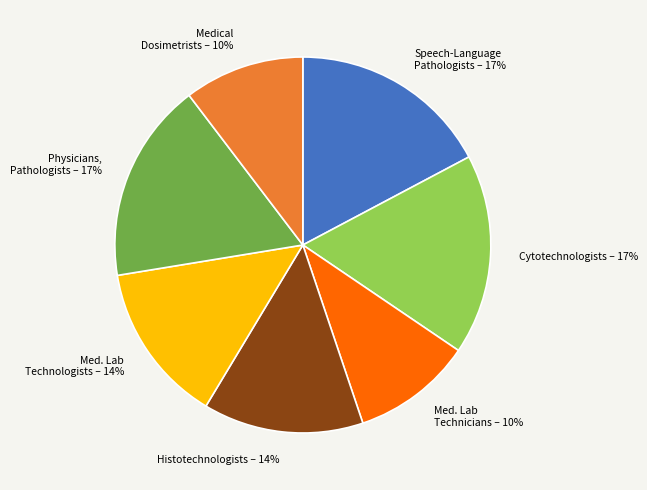

To the nearest percent, what is the average slice percentage?

14%